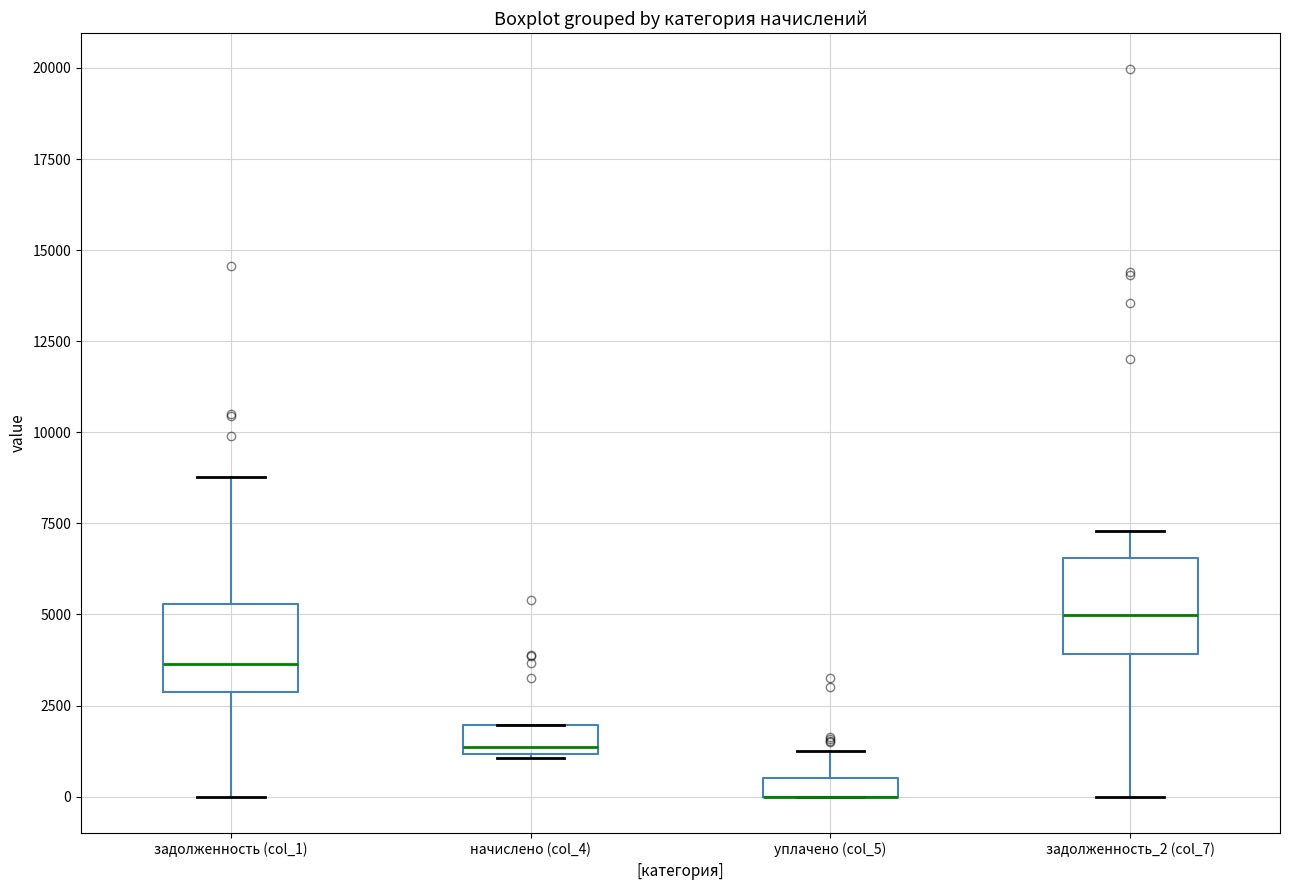

Where does the upper whisker of the box for уплачено (col_5) end on the y-axis? The values are not printed on the chart, so give them approximately, as read against the axis.

1500